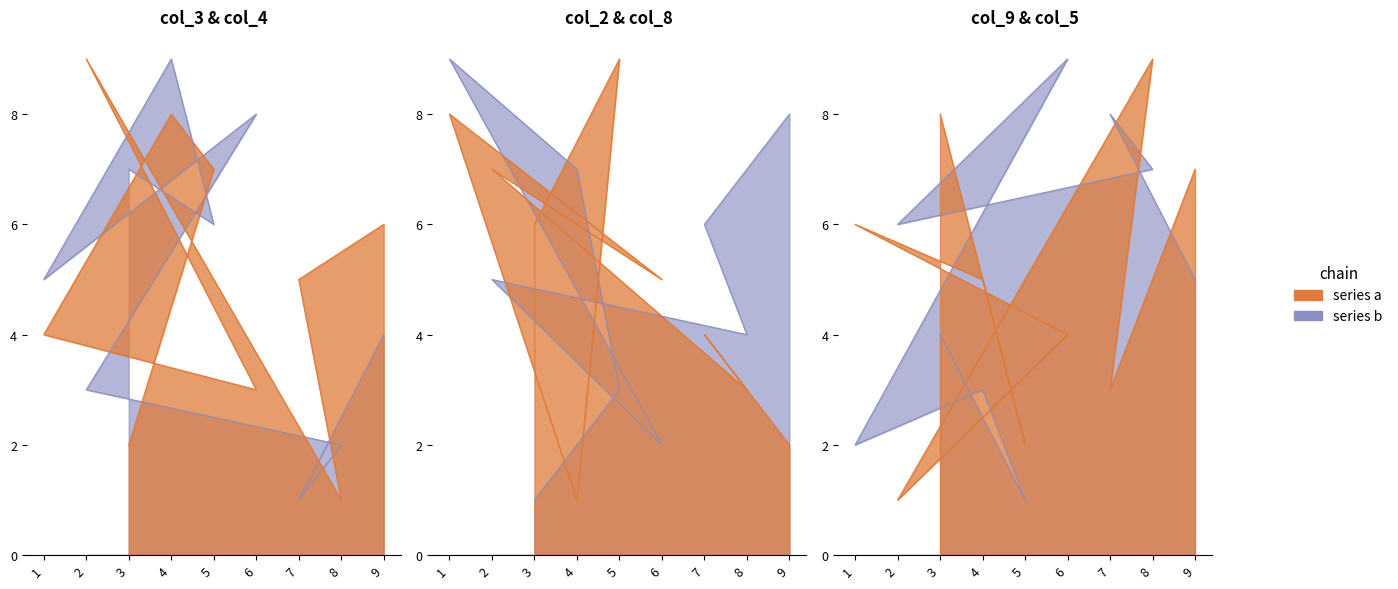

Rank the series at 3 from lowest to highest value.

col_8, col_3, col_5, col_2, col_4, col_9